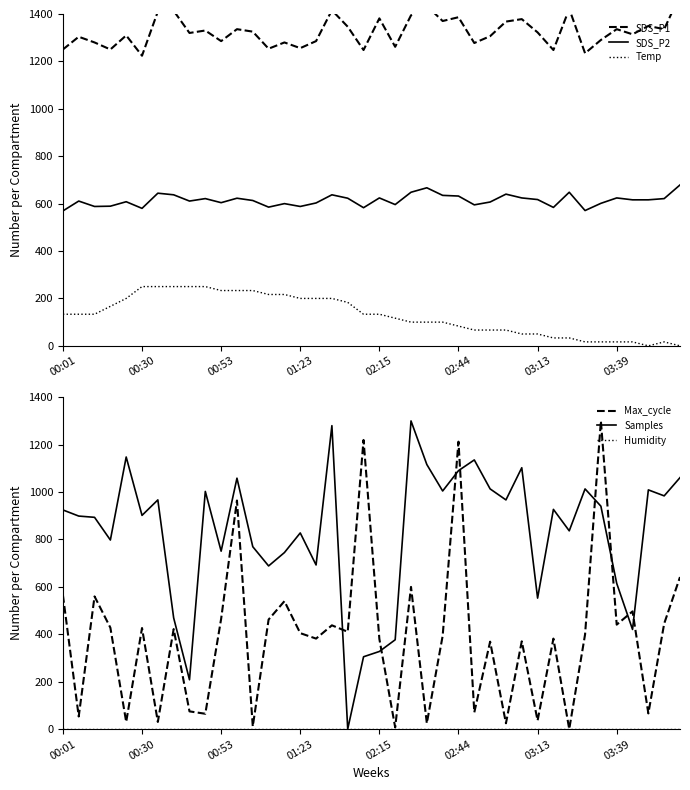

How many lines are shown in the chart?

6